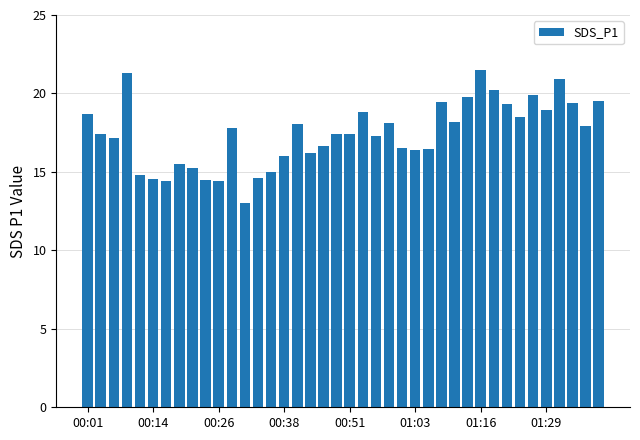

What is the sum of all values?

697.3